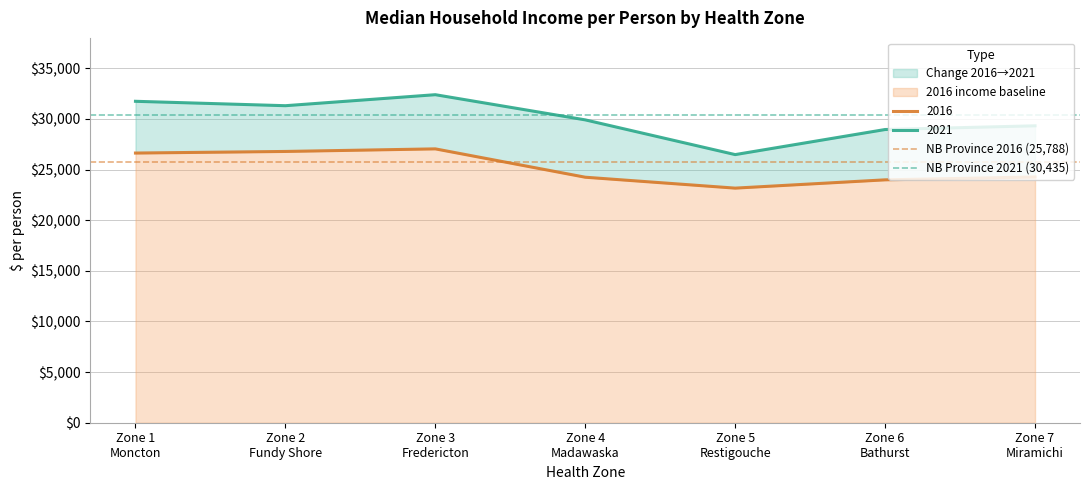

Does the chart have visible grid lines?

Yes